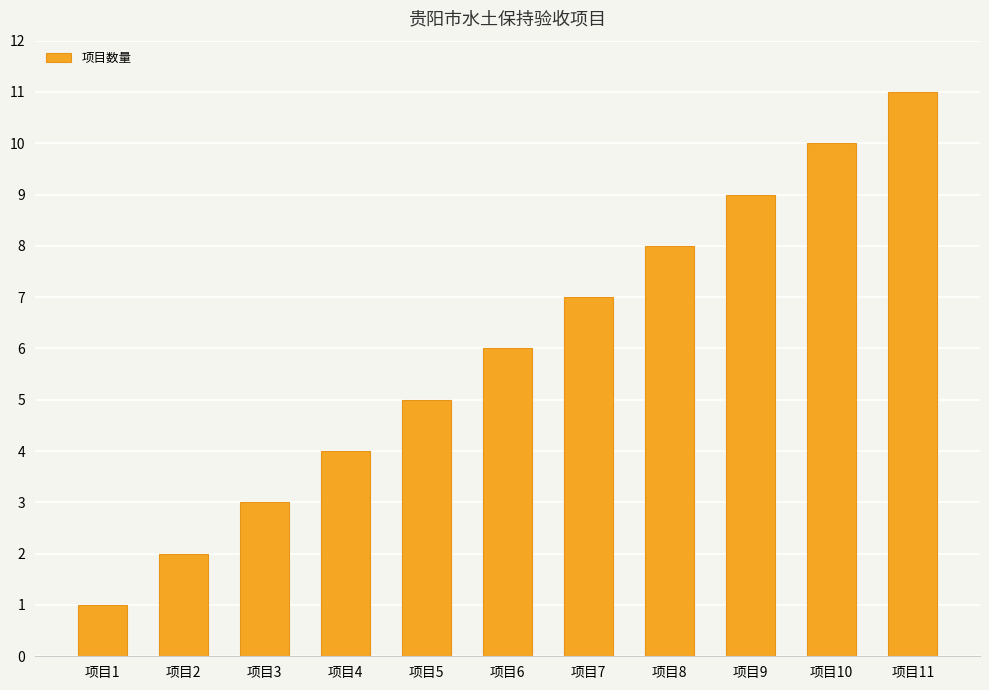

Rank the categories by value from highest to lowest.

项目11, 项目10, 项目9, 项目8, 项目7, 项目6, 项目5, 项目4, 项目3, 项目2, 项目1